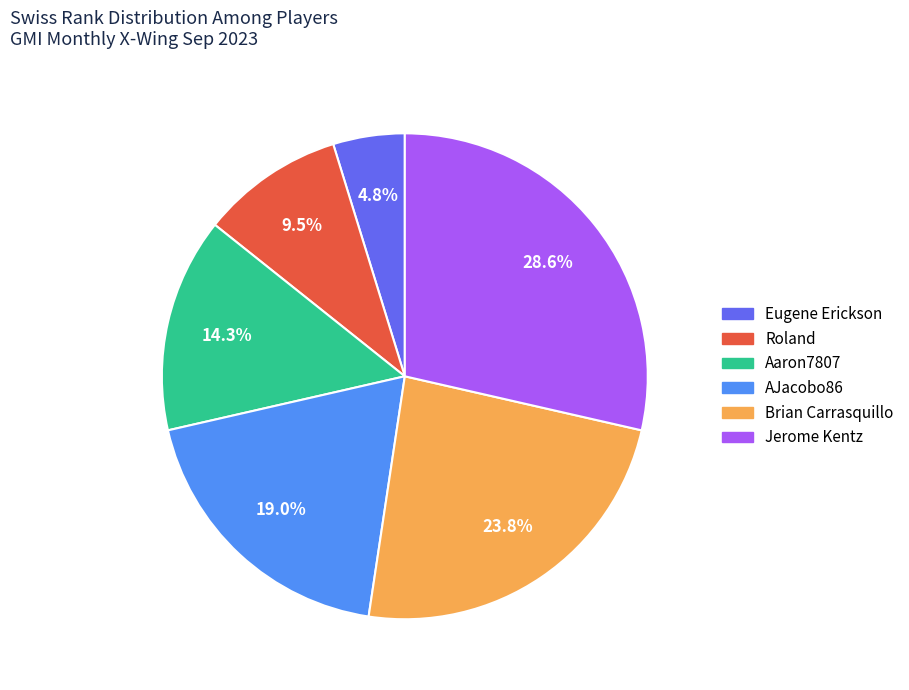

How many slices are in this pie chart?

6